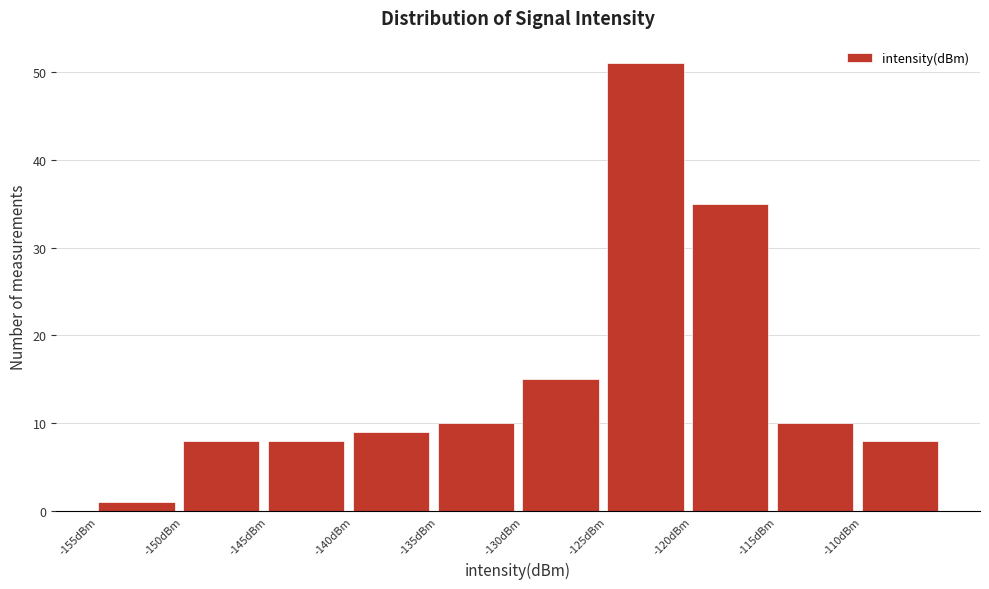

Reading left to right, transcribe this chart: for each bar, give the range it covers on the x-axis and its height. The values are not printed on the chart, so give them approximately, as read against the axis.

-155 to -150: 1
-150 to -145: 8
-145 to -140: 8
-140 to -135: 9
-135 to -130: 10
-130 to -125: 15
-125 to -120: 51
-120 to -115: 35
-115 to -110: 10
-110 to -105: 8